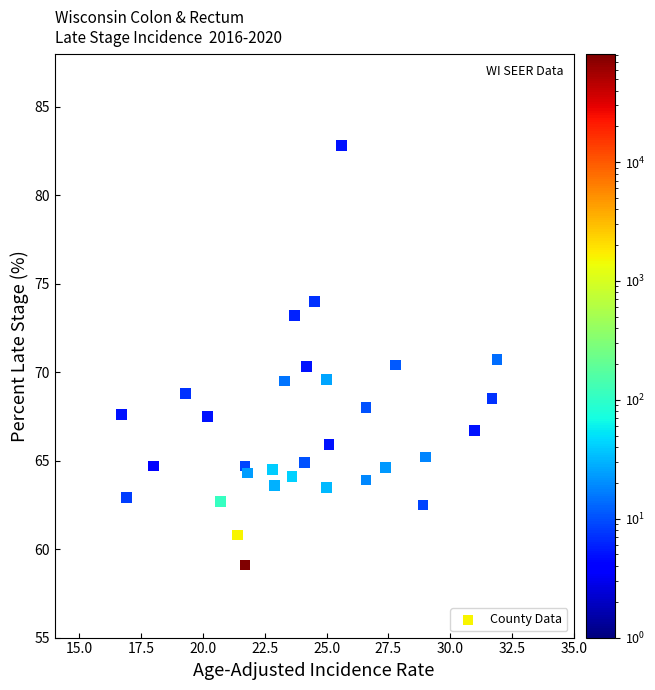

What is the range of X values (max minus min)?

15.2